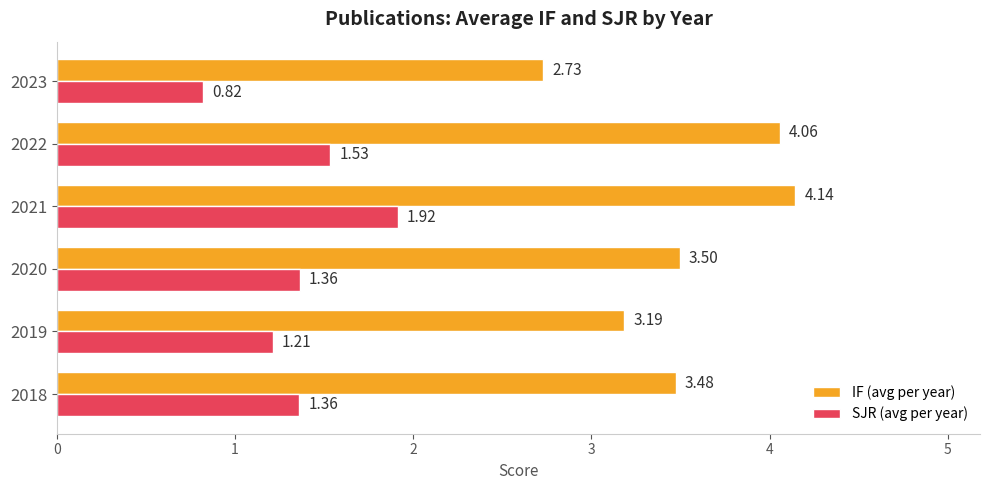

How many data points does each series have?

6